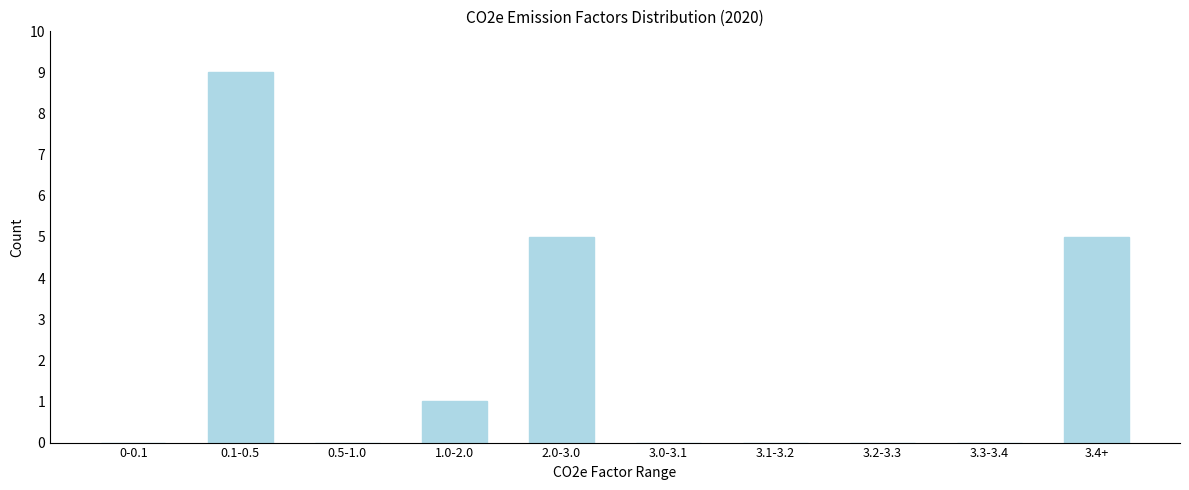

Reading left to right, extract all data points from this chart.

0-0.1=0	0.1-0.5=9	0.5-1.0=0	1.0-2.0=1	2.0-3.0=5	3.0-3.1=0	3.1-3.2=0	3.2-3.3=0	3.3-3.4=0	3.4+=5